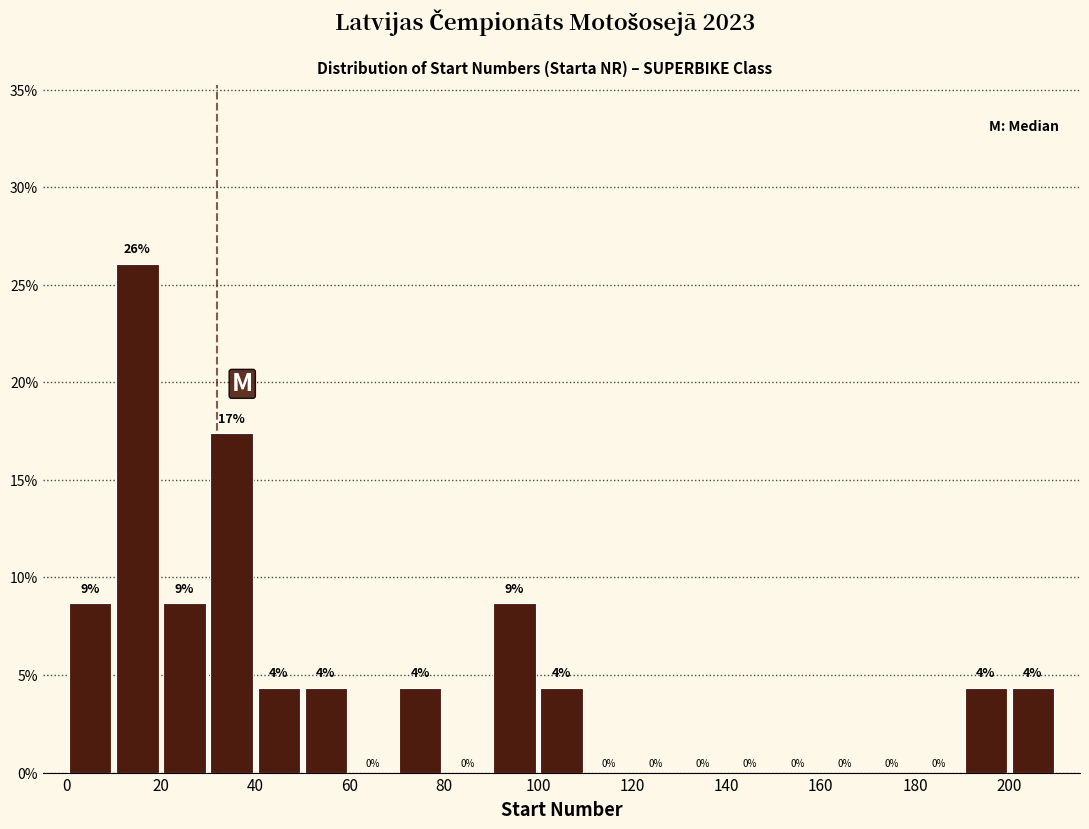

Over which range of the x-axis is the bar tallest?

10 to 20